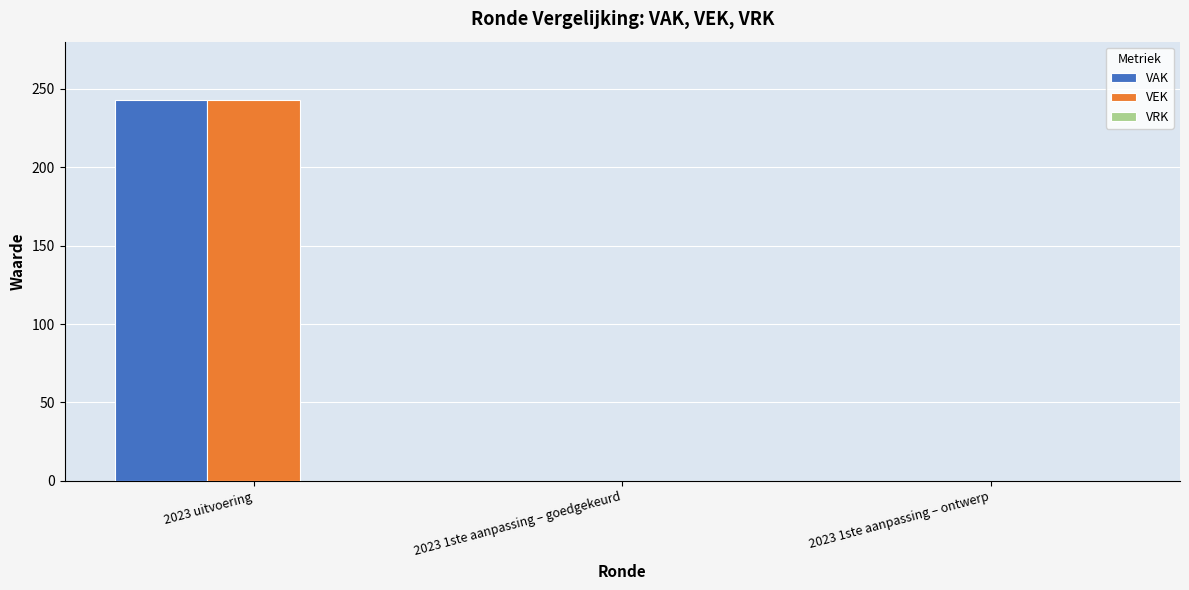

The value of VEK at 2023 uitvoering is 243. True or false?

True